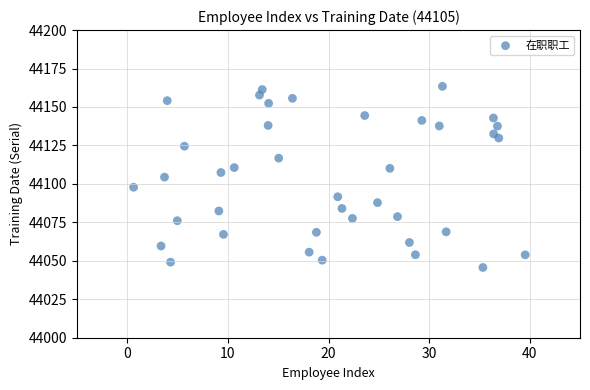

What is the range of X values (max minus min)?

38.9